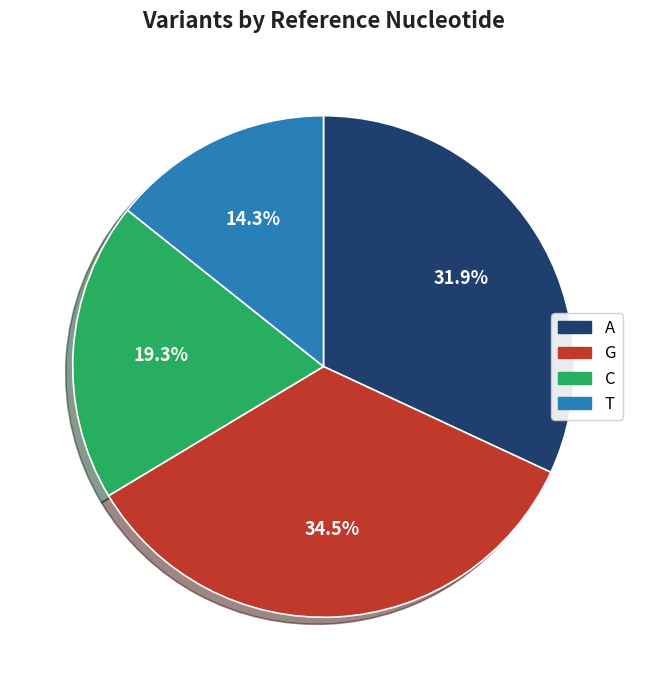

Is there any slice that represents more than half of the pie?

No